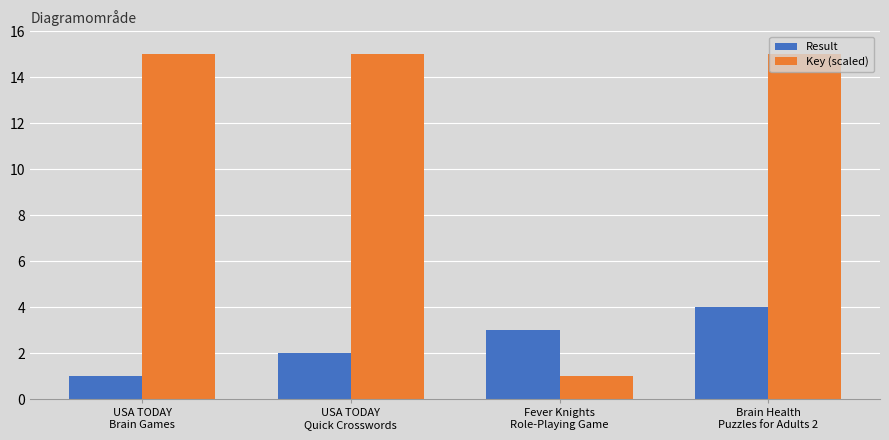

How many Result values are between 2 and 4?

3